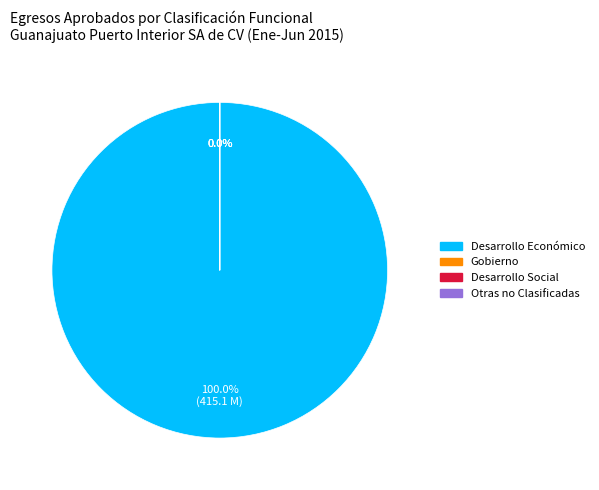

Between Desarrollo Social and Desarrollo Económico, which is larger?

Desarrollo Económico